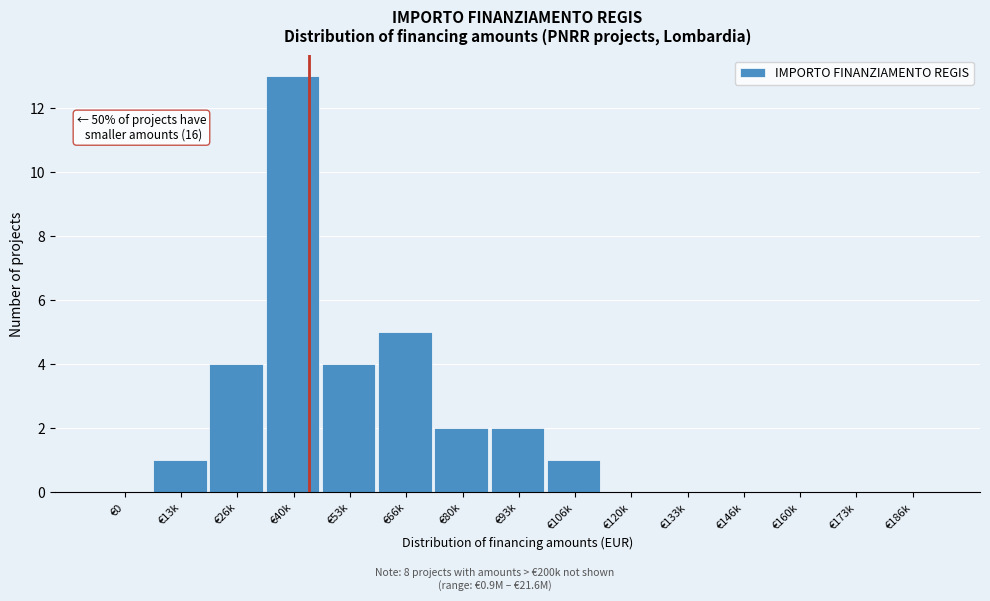

Reading left to right, extract all data points from this chart.

€0=0	€13k=1	€26k=4	€40k=13	€53k=4	€66k=5	€80k=2	€93k=2	€106k=1	€120k=0	€133k=0	€146k=0	€160k=0	€173k=0	€186k=0